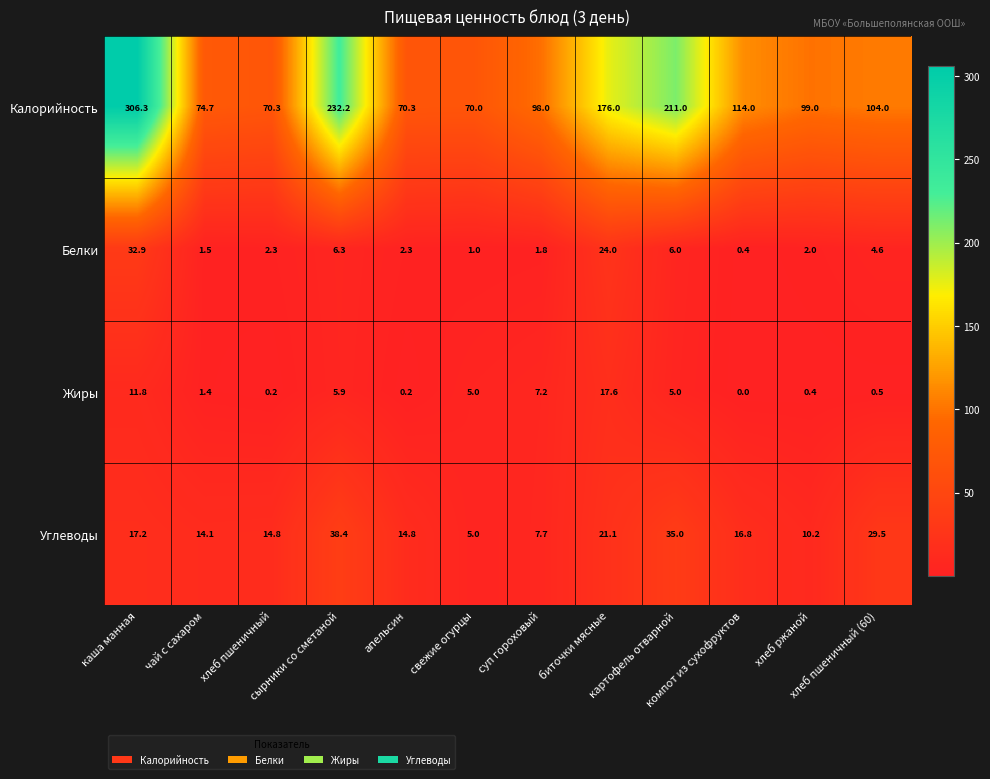

What is the difference between the maximum and minimum values in the Белки series?

32.5